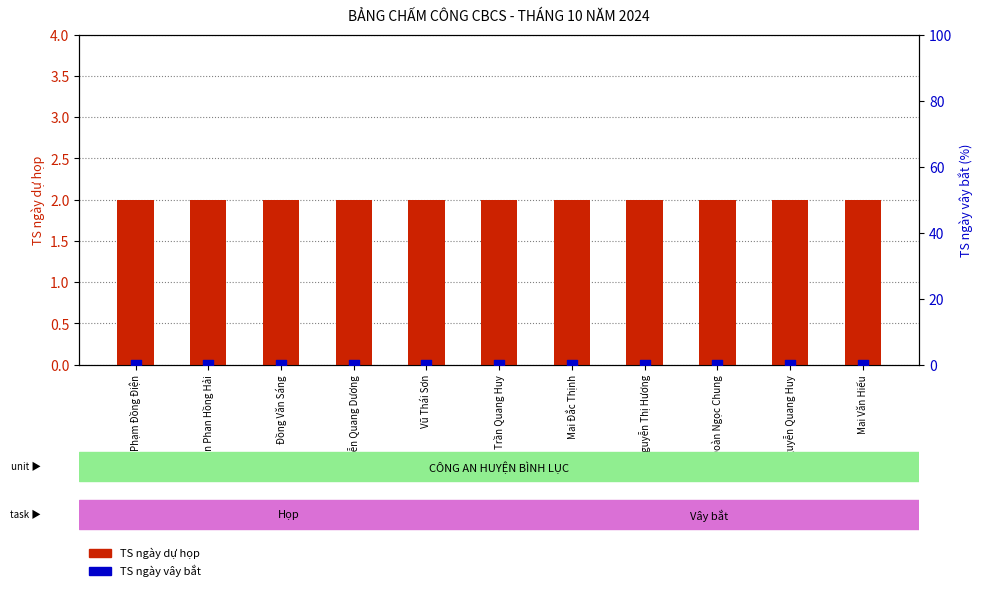

At which category is the sum across all series the highest?

Phạm Đồng Điện